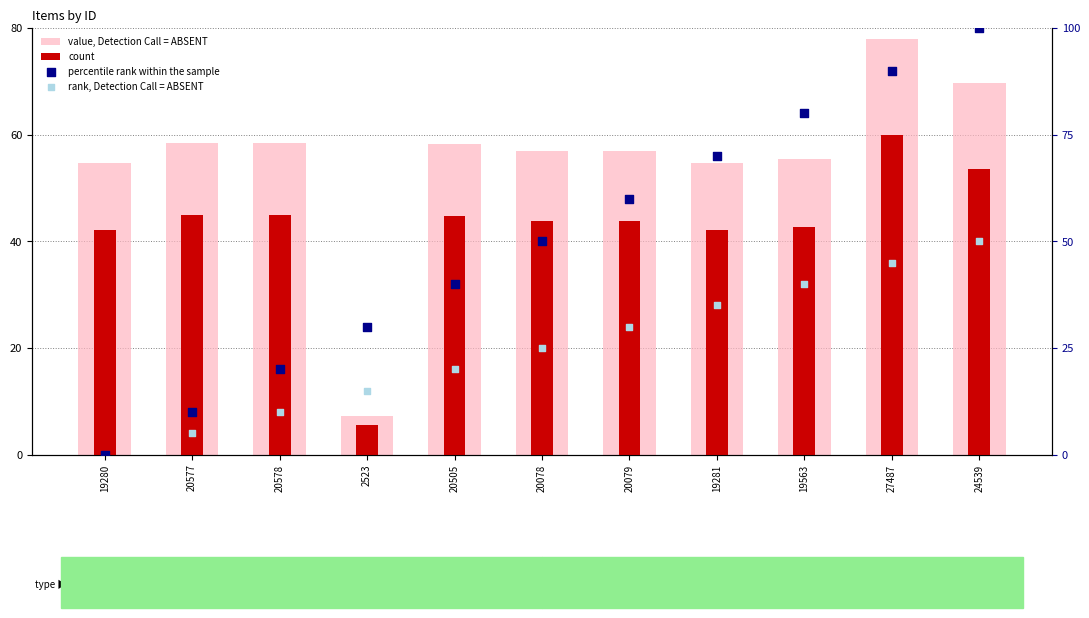

At which category is the sum across all series the highest?

24539